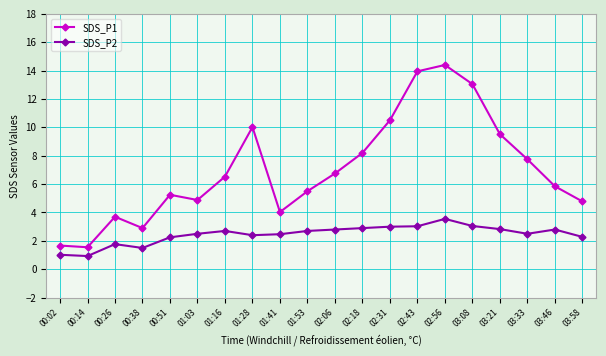

What is the sum of the SDS_P1 values at 02:31 and 03:46?

16.4